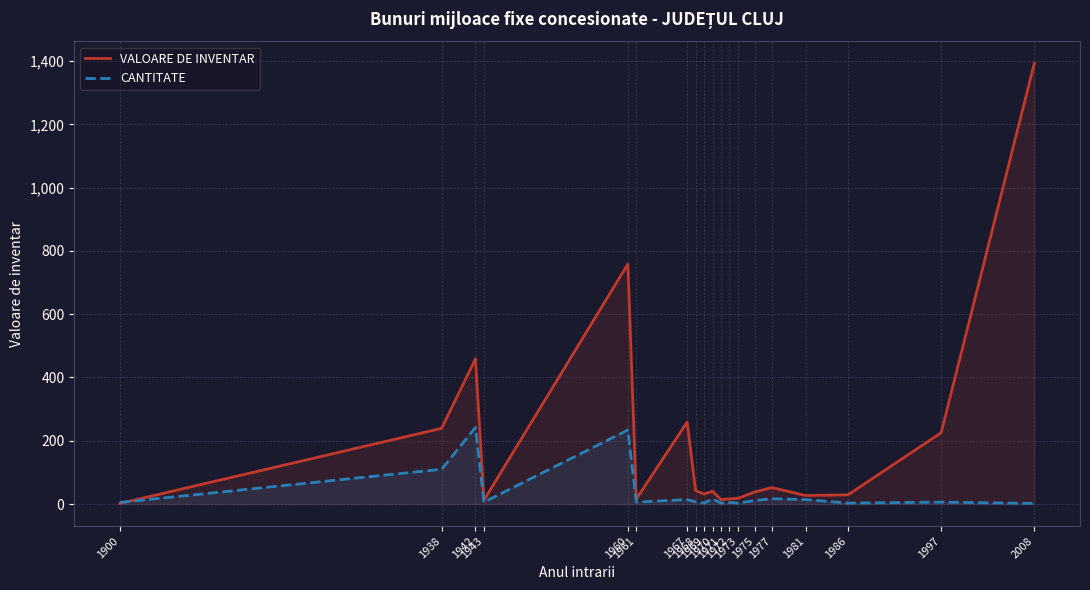

What is the value of the CANTITATE point at the 18th from the left?

6.0